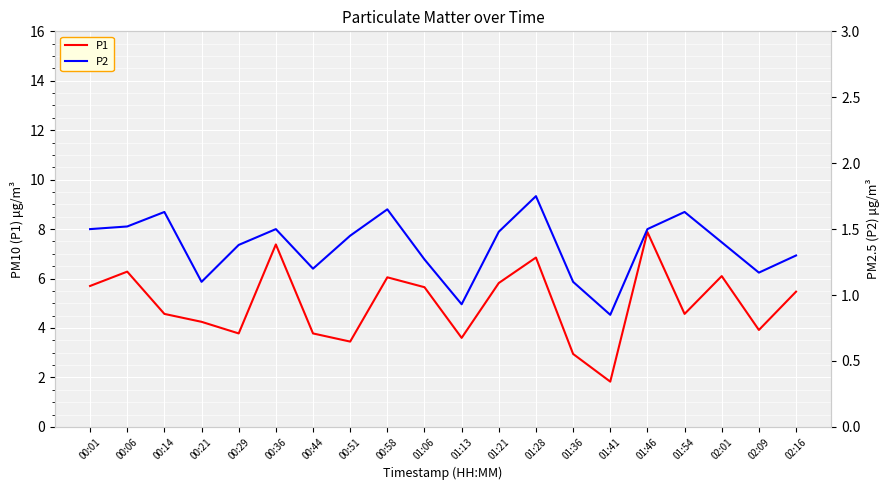

What is the average value of the P1 series?

5.0